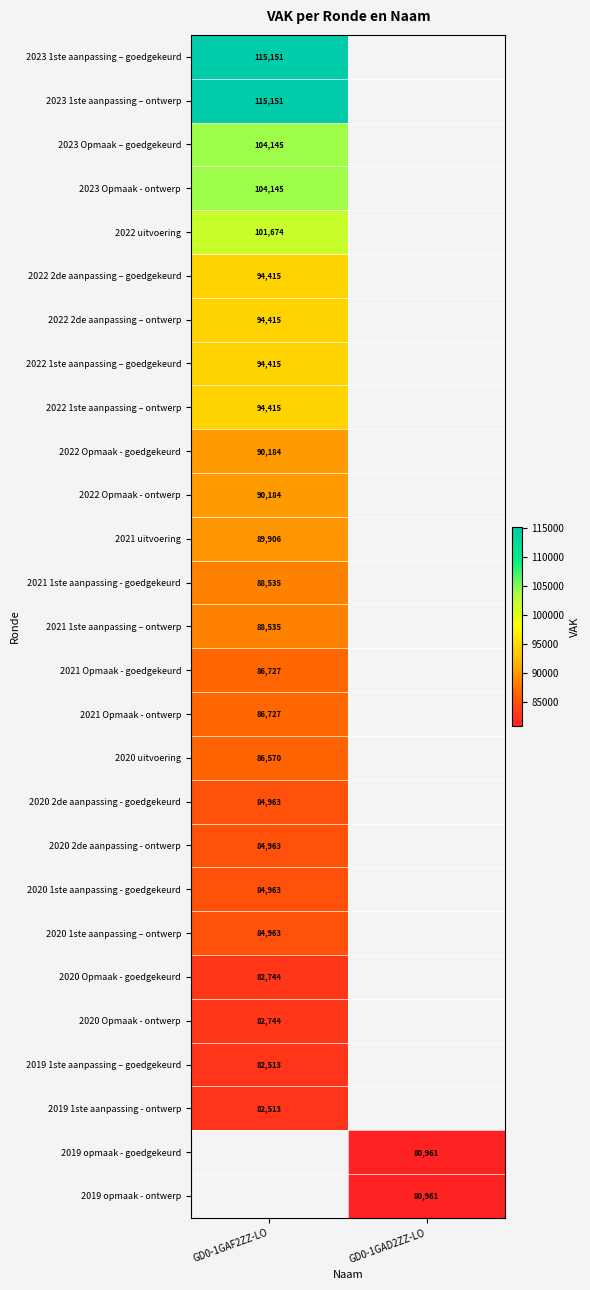

The 2023 Opmaak – goedgekeurd series shows 104145 at GD0-1GAF2ZZ-LO. True or false?

True